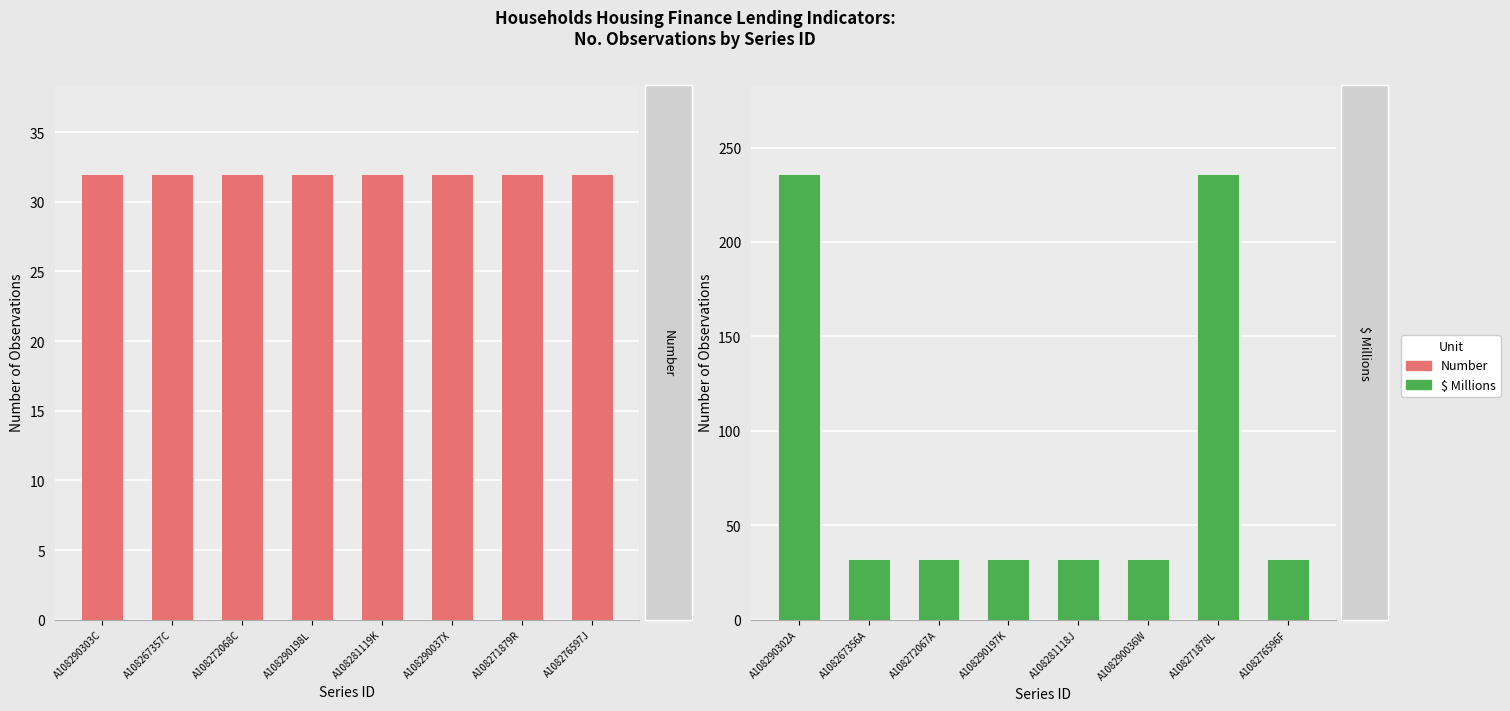

Are the bars horizontal?

No